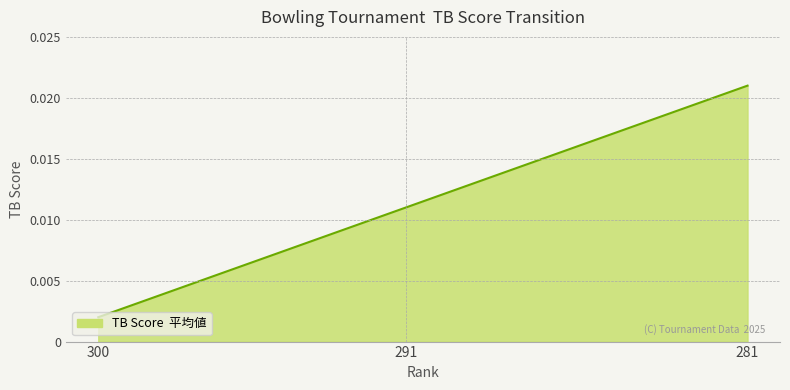

How many lines are shown in the chart?

1